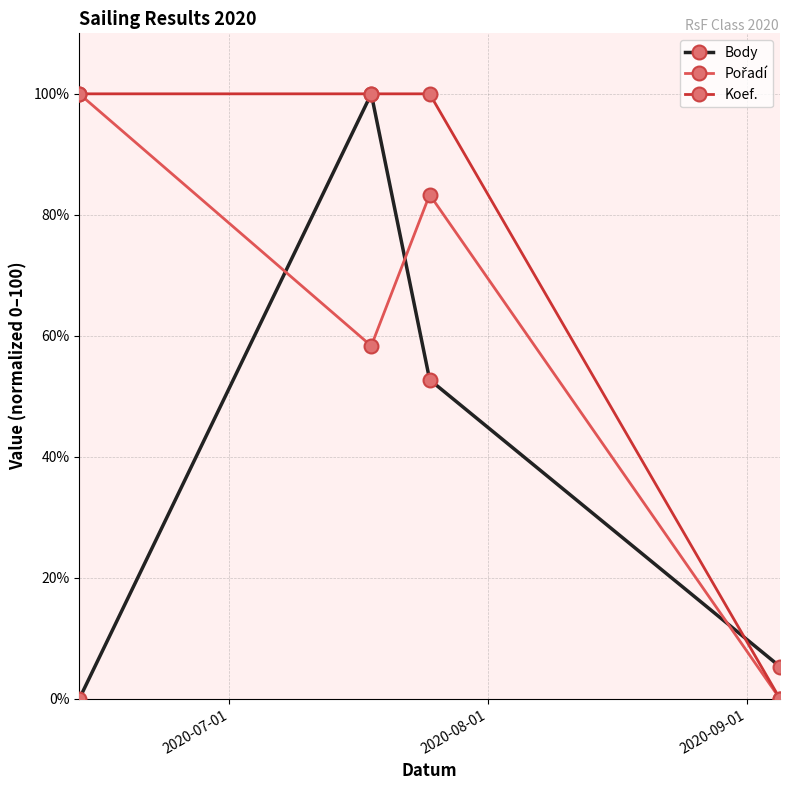

How many positive values does the Body series have?

3